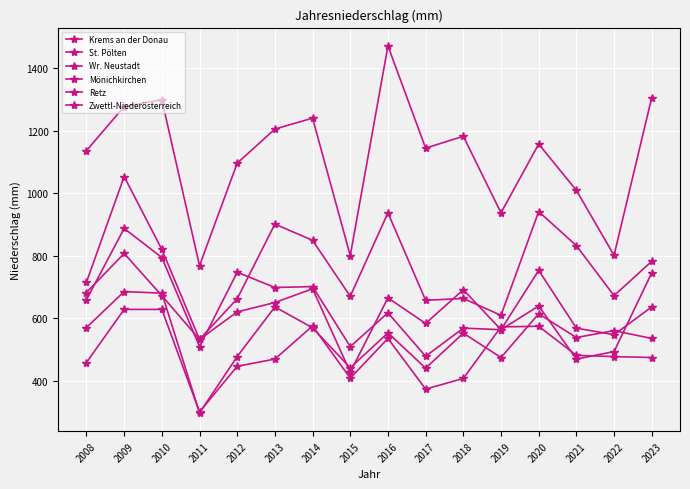

What is the sum of the Zwettl-Niederösterreich values at 2016 and 2023?

1253